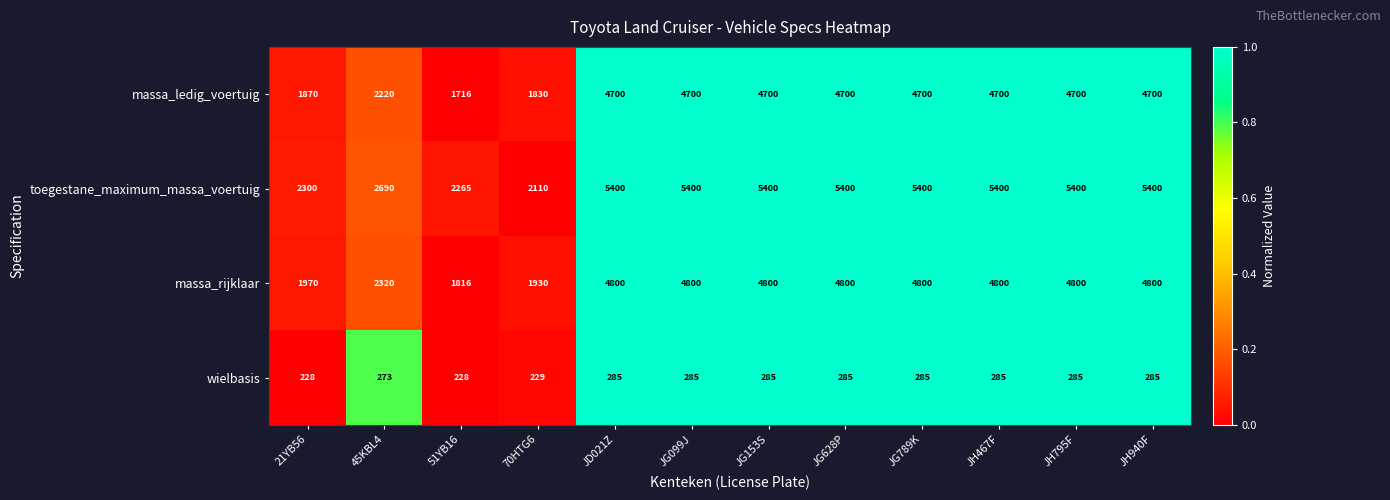

At JG099J, list the series in order from smallest to largest.

wielbasis, massa_ledig_voertuig, massa_rijklaar, toegestane_maximum_massa_voertuig